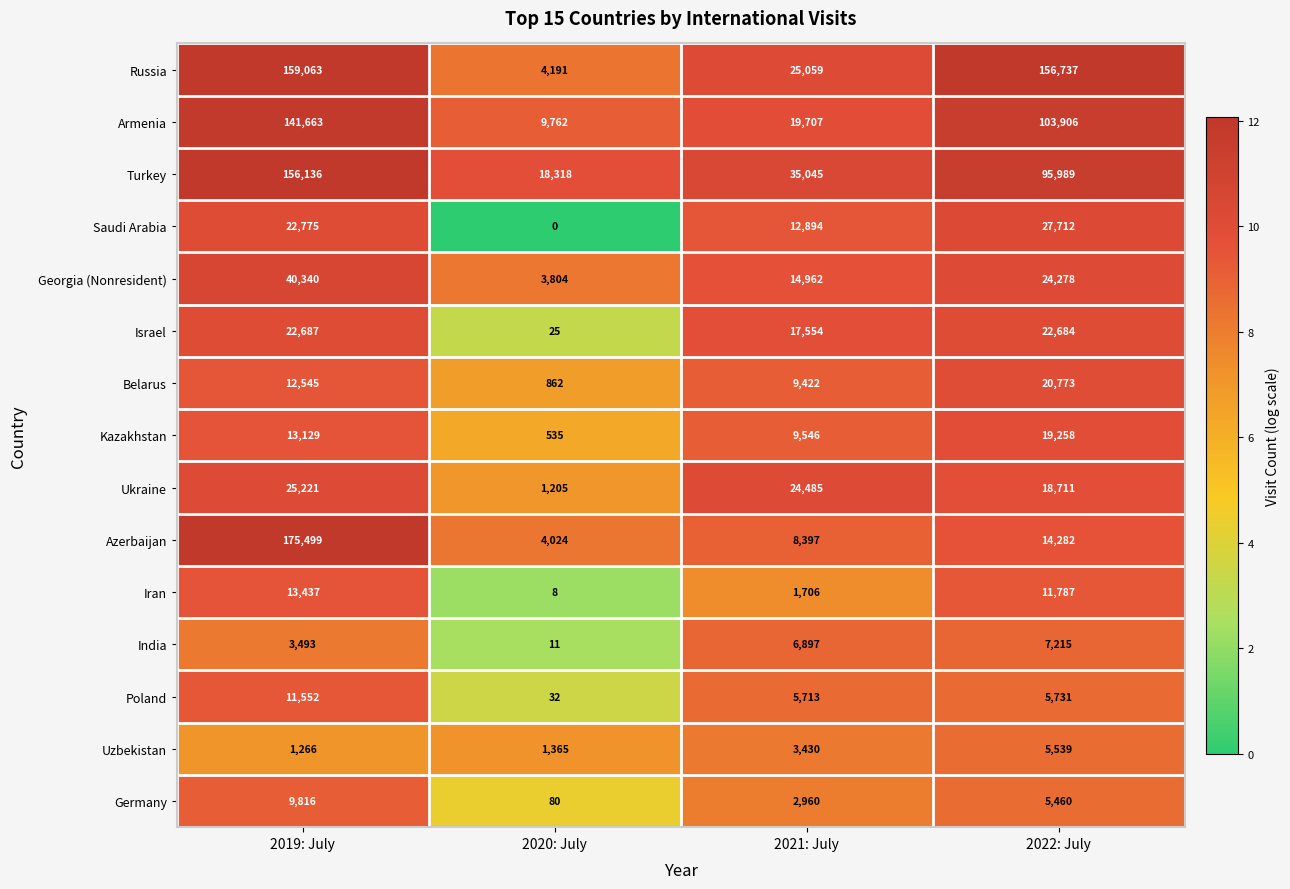

The Kazakhstan series shows 20293 at 2019: July. True or false?

False